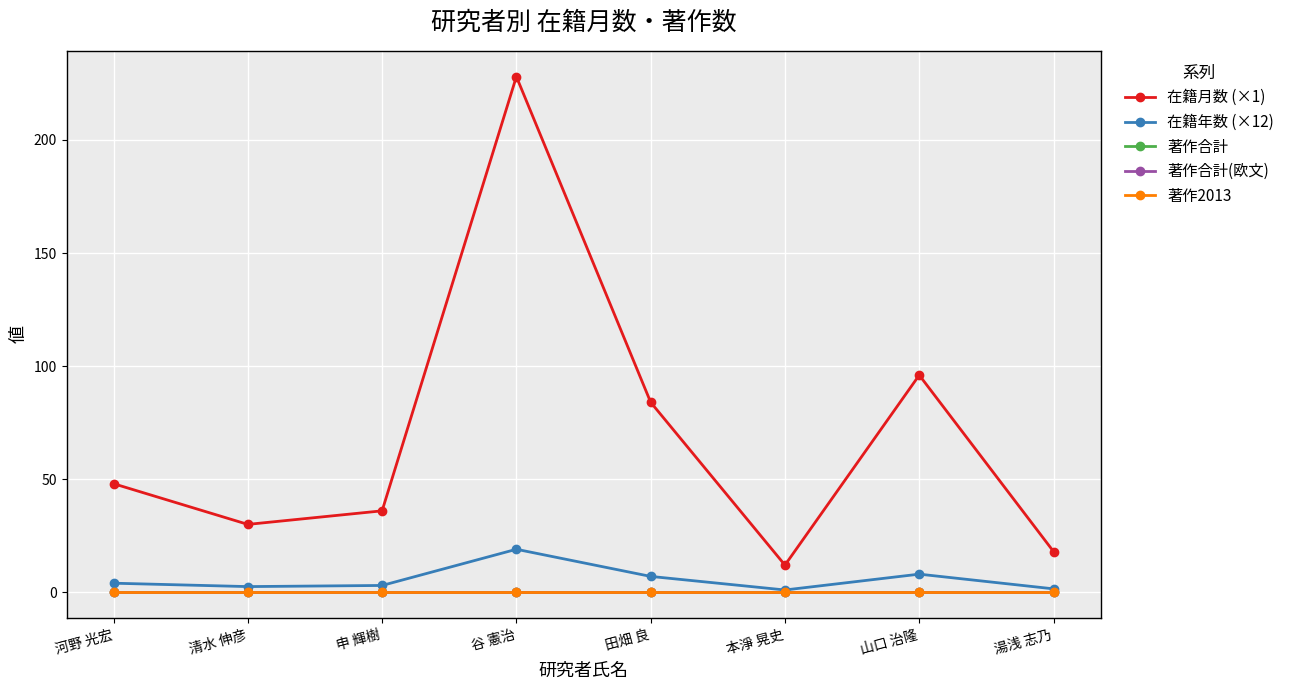

Does the chart have visible grid lines?

Yes